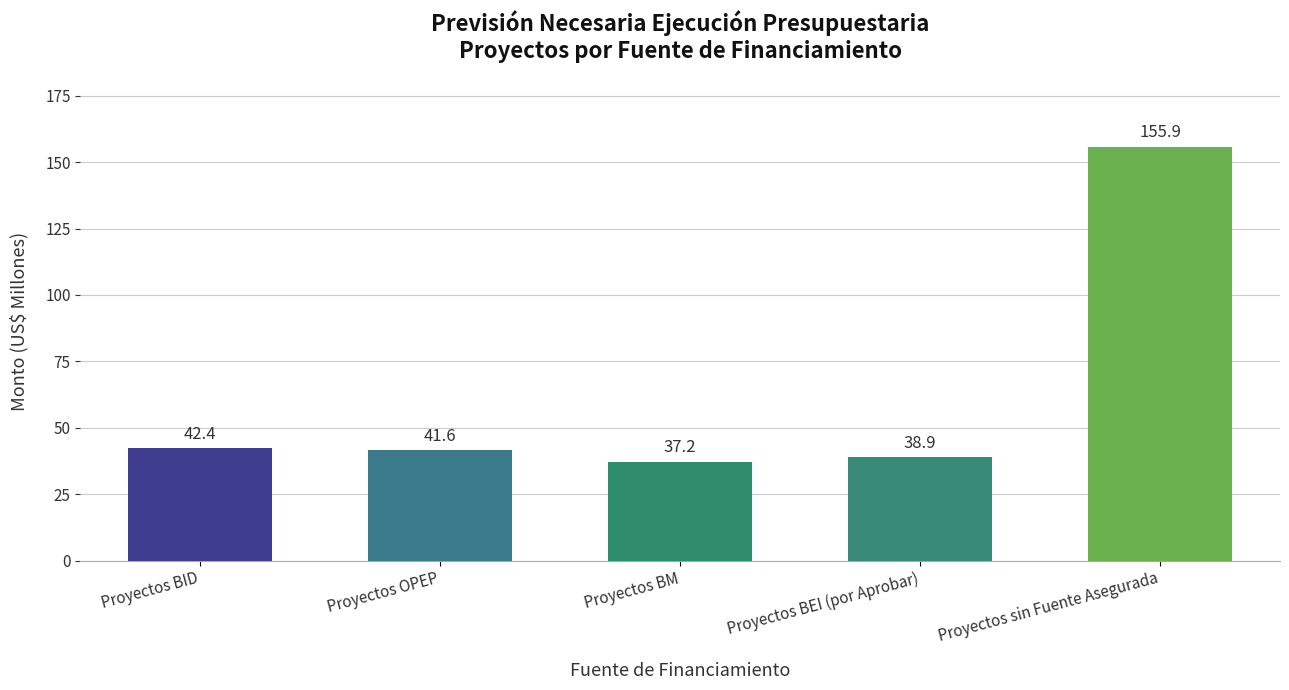

What is the sum of all values?

316.0